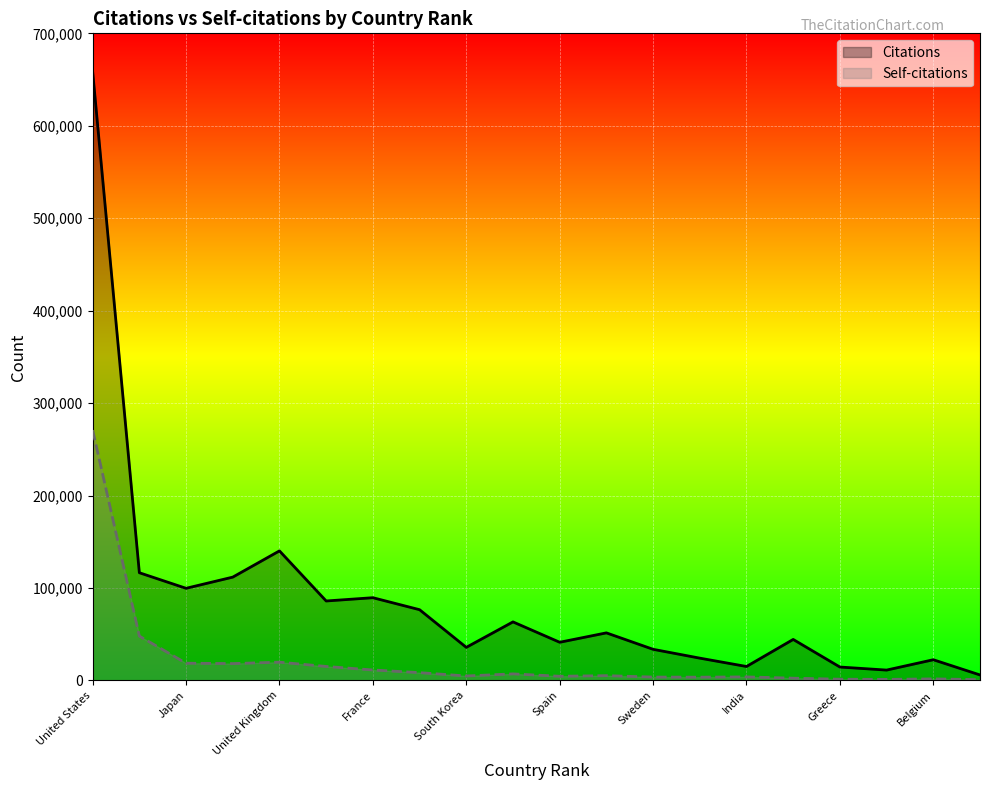

What is the value of the Citations point at the 15th from the left?

15016